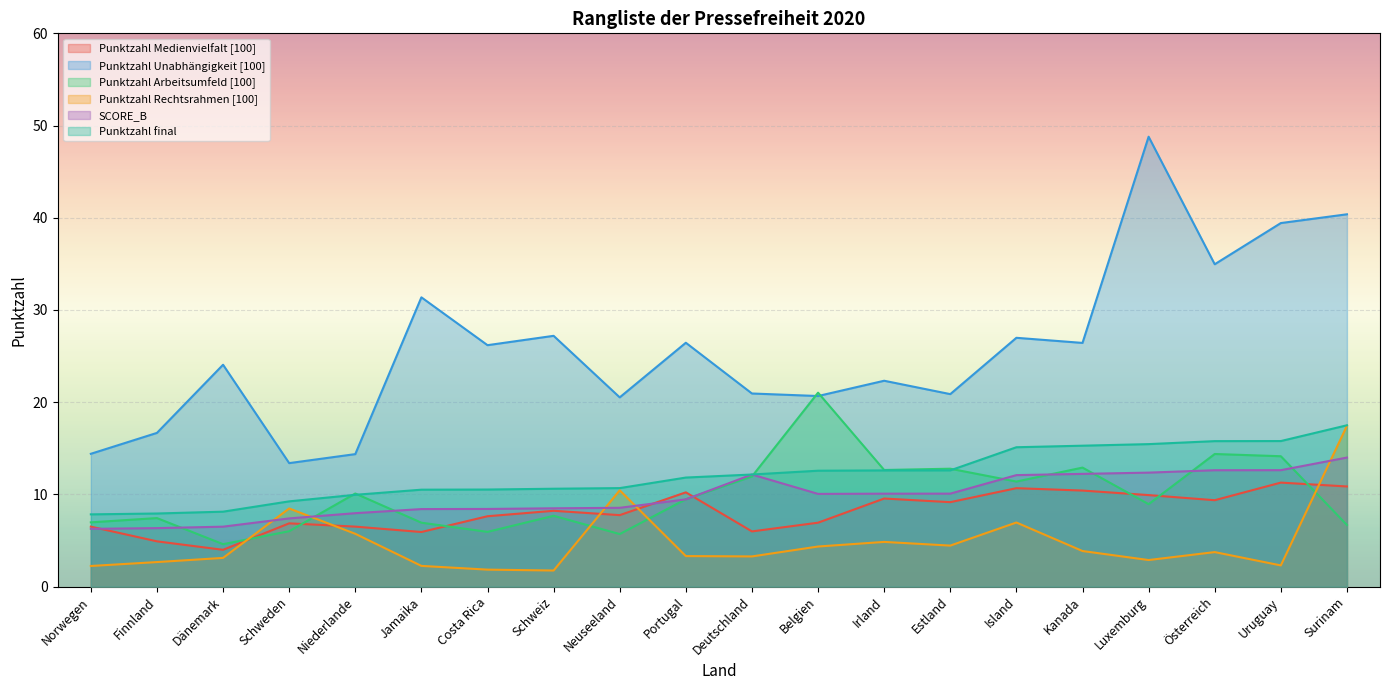

List the series in order of their peak value, lowest first.

Punktzahl Medienvielfalt [100], SCORE_B, Punktzahl Rechtsrahmen [100], Punktzahl final, Punktzahl Arbeitsumfeld [100], Punktzahl Unabhängigkeit [100]